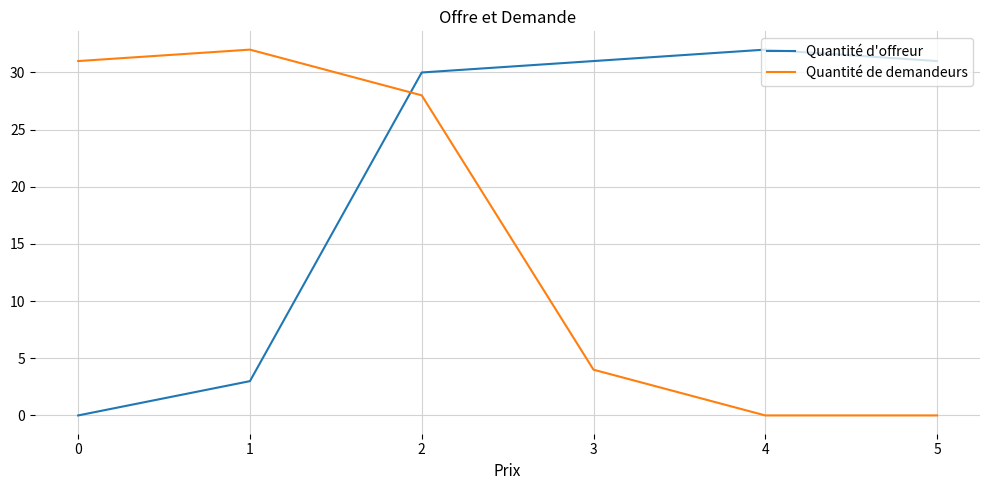

Which series ends up on top after the final intersection of Quantité d'offreur and Quantité de demandeurs?

Quantité d'offreur